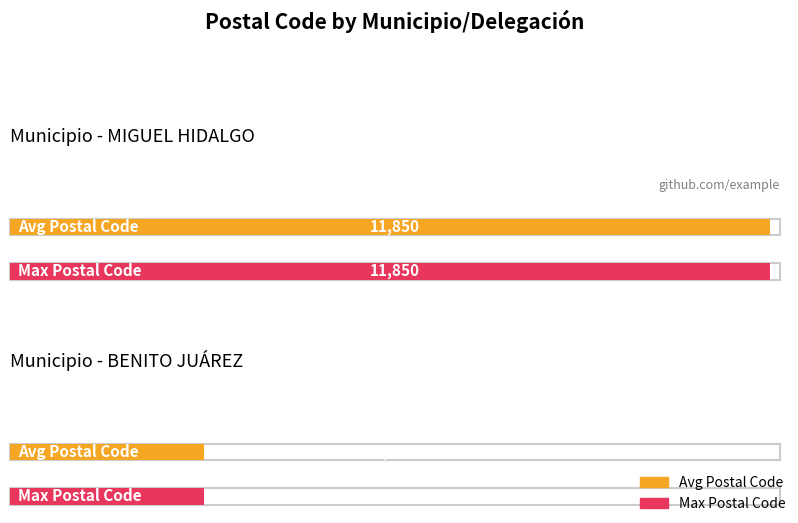

True or false: Código postal has a value of 11850 at MIGUEL HIDALGO.

True